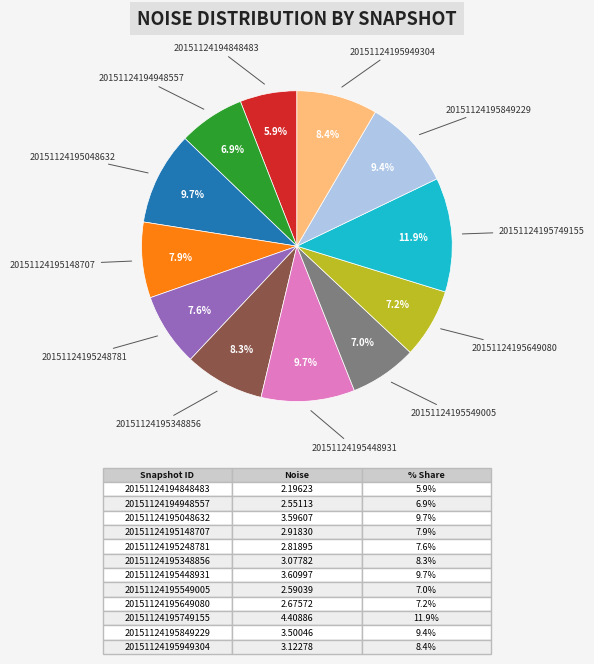

To the nearest percent, what portion does 20151124195649080 represent?

7%